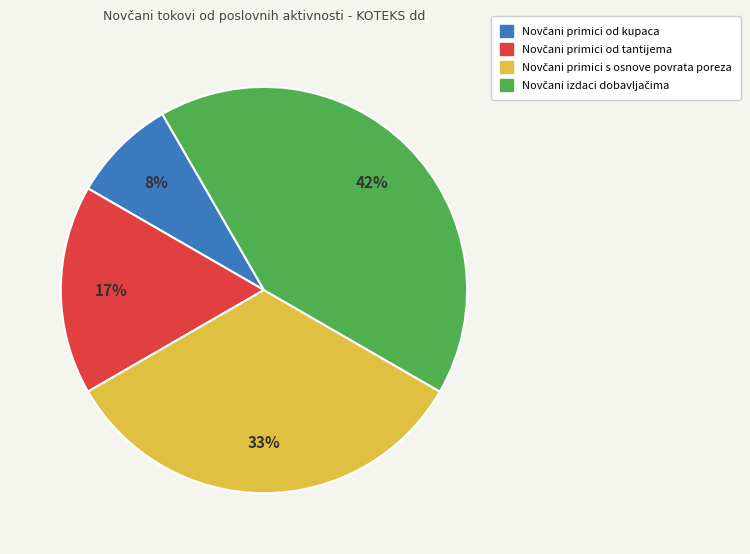

To the nearest percent, what is the average slice percentage?

25%